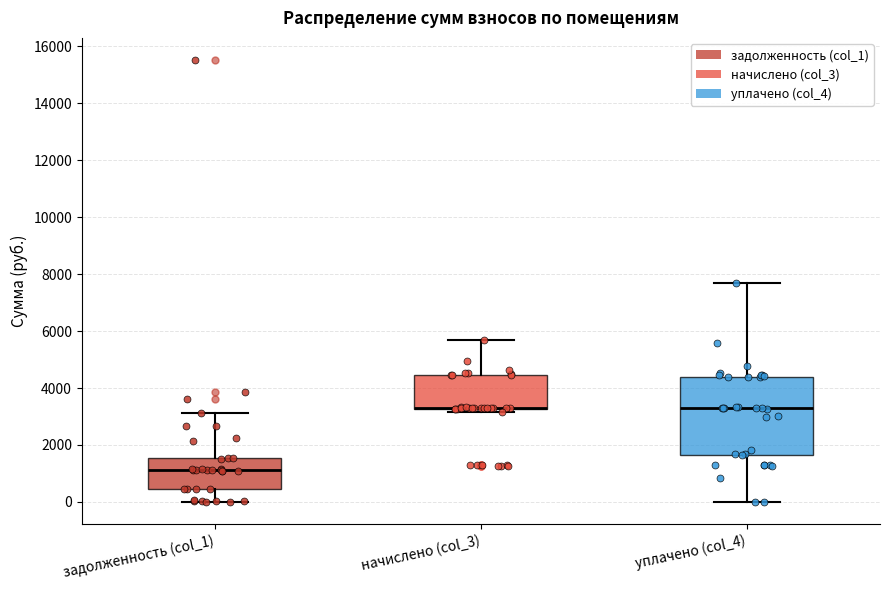

Comparing the boxes themselves (not the whiskers), which one is the tallest?

уплачено (col_4)